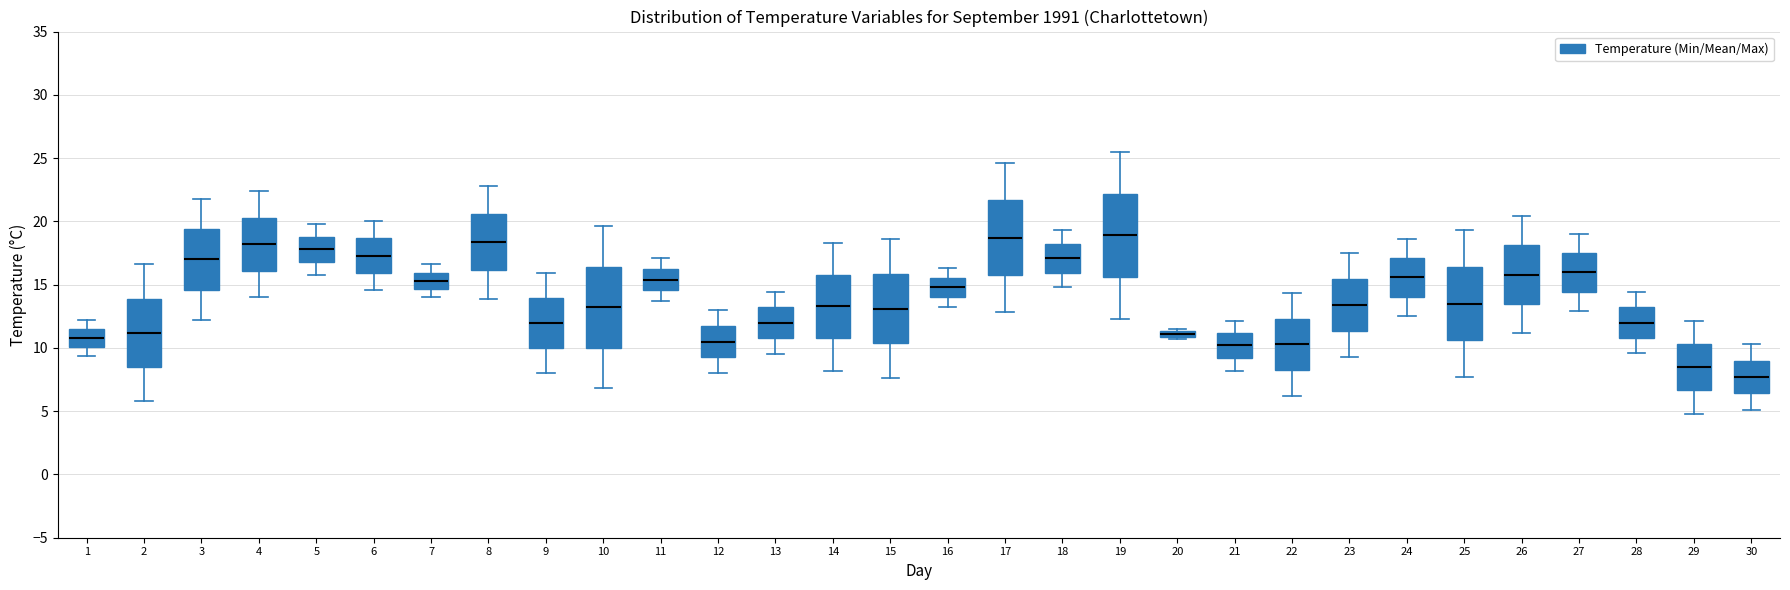

Where does the upper whisker of the box at x = 29 end on the y-axis? The values are not printed on the chart, so give them approximately, as read against the axis.

12.0